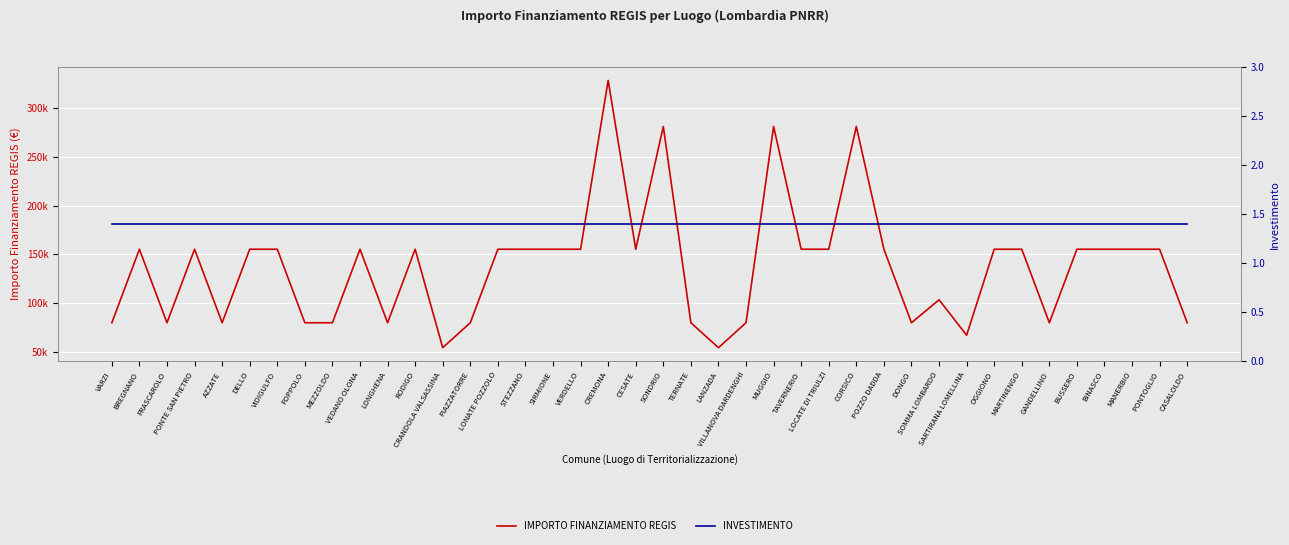

Rank the series by their maximum value, from lowest to highest.

INVESTIMENTO, IMPORTO FINANZIAMENTO REGIS